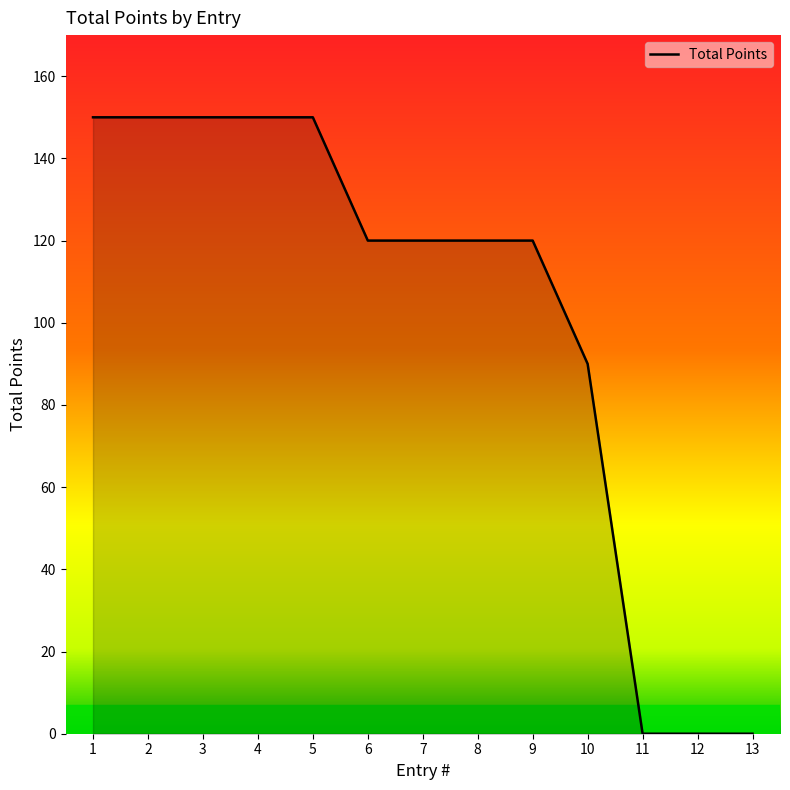

What is the difference between the maximum and minimum values?

150